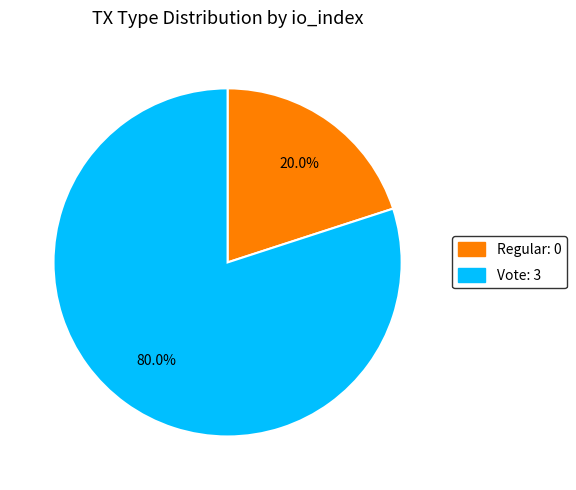

Is there a majority slice in this chart?

Yes